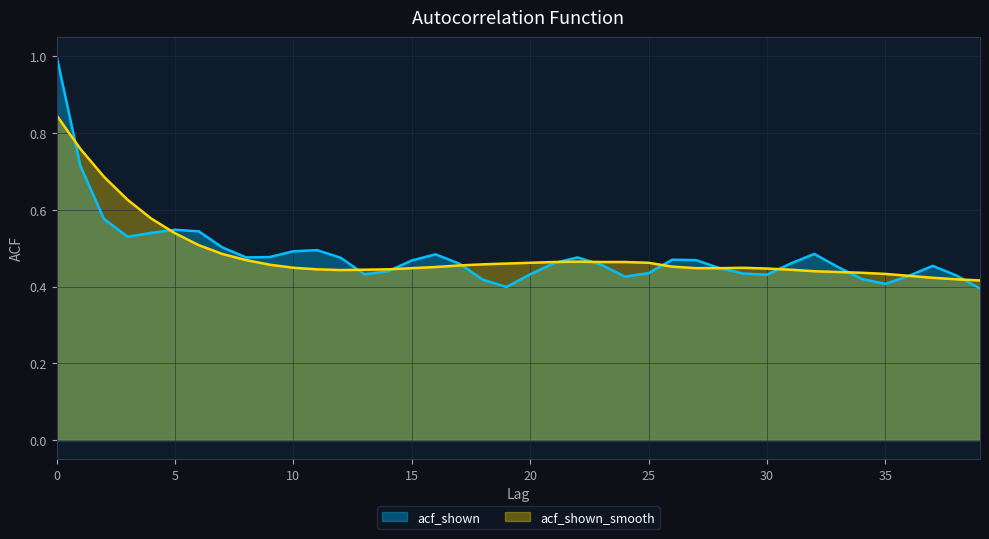

What is the value of the acf_shown_smooth point at the 38th from the left?

0.4